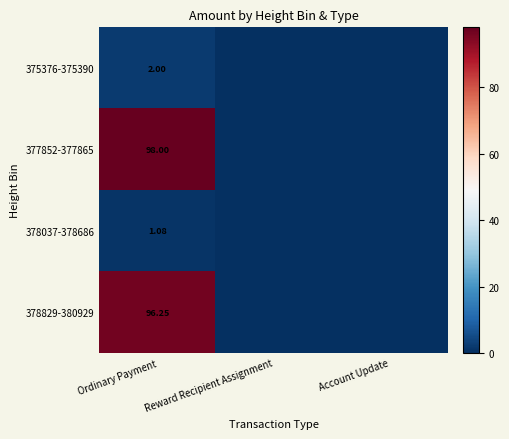

What is the difference between the highest and lowest values at Ordinary Payment?

96.9